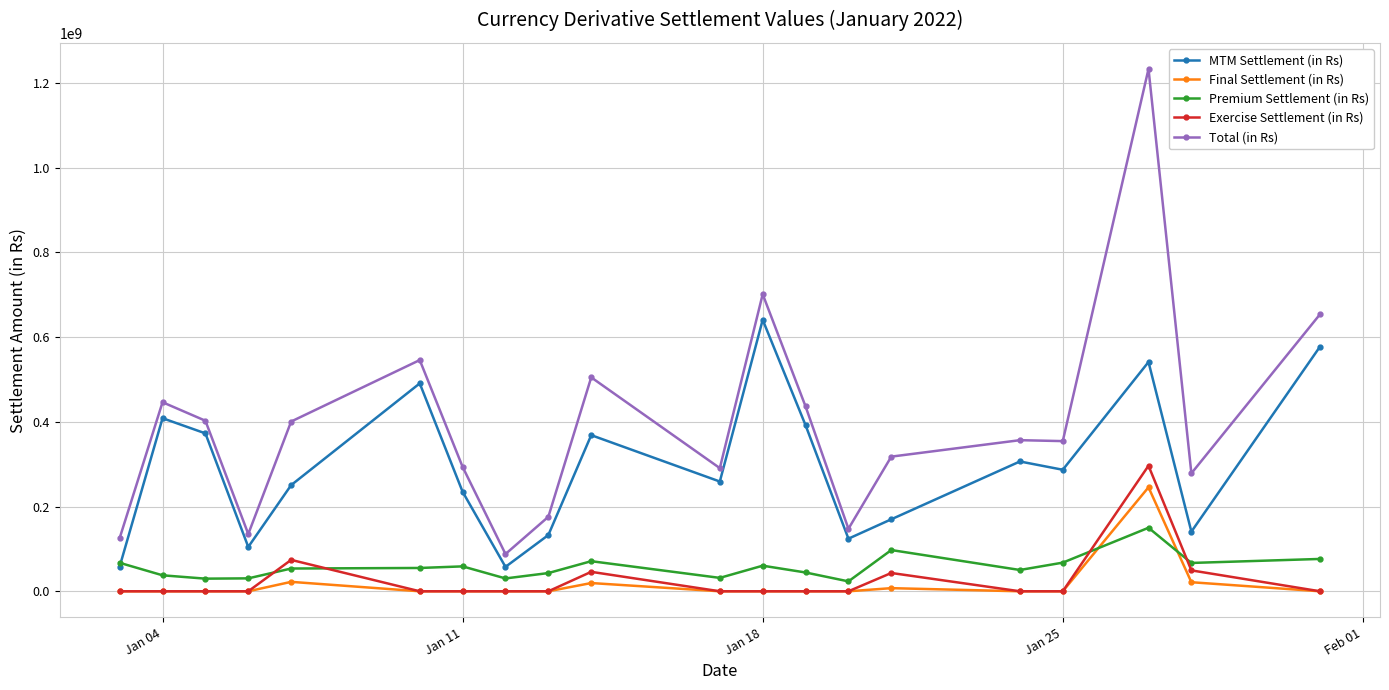

What is the maximum value shown in the chart?

1233360848.0